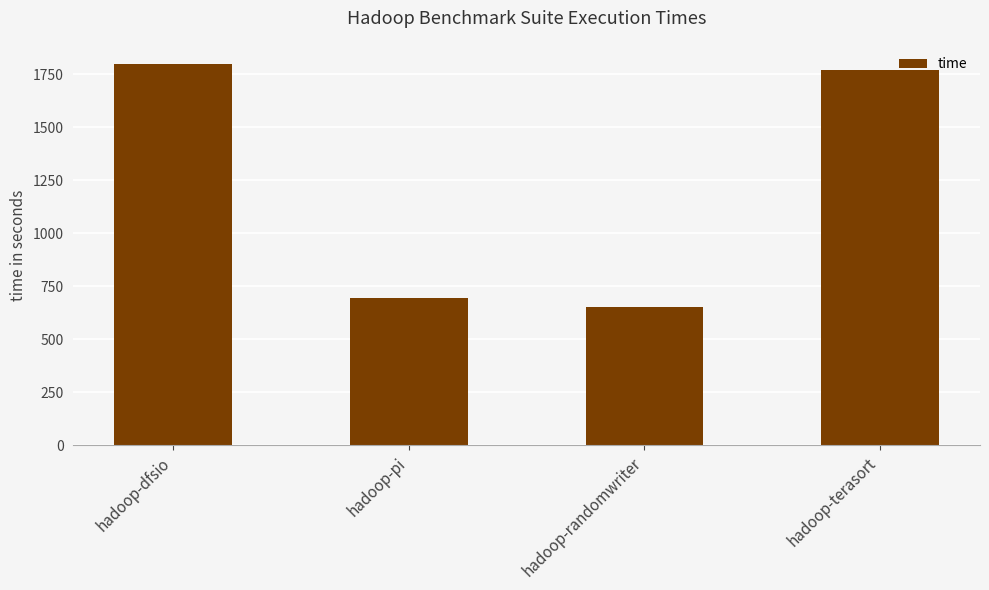

What is the difference between the values at hadoop-dfsio and hadoop-terasort?

28.5